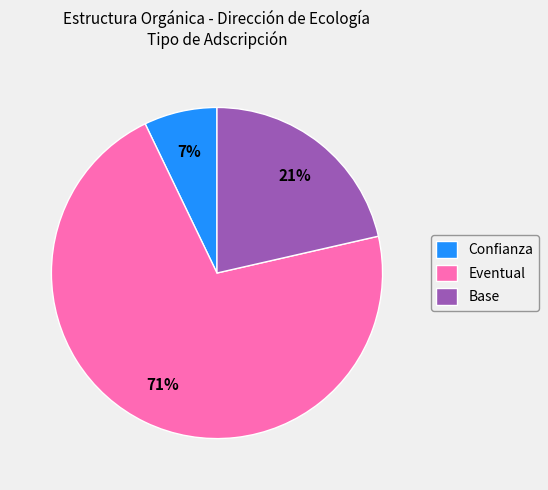

What is the smallest slice in the pie chart?

Confianza